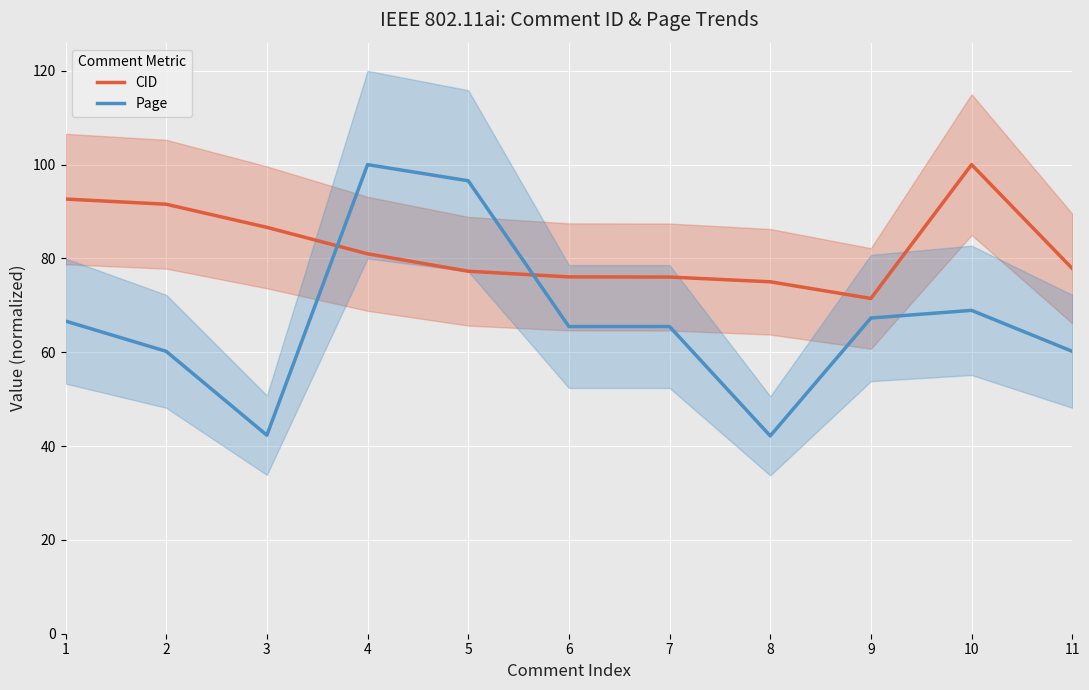

What is the value of the Page point at the 7th from the left?

65.5